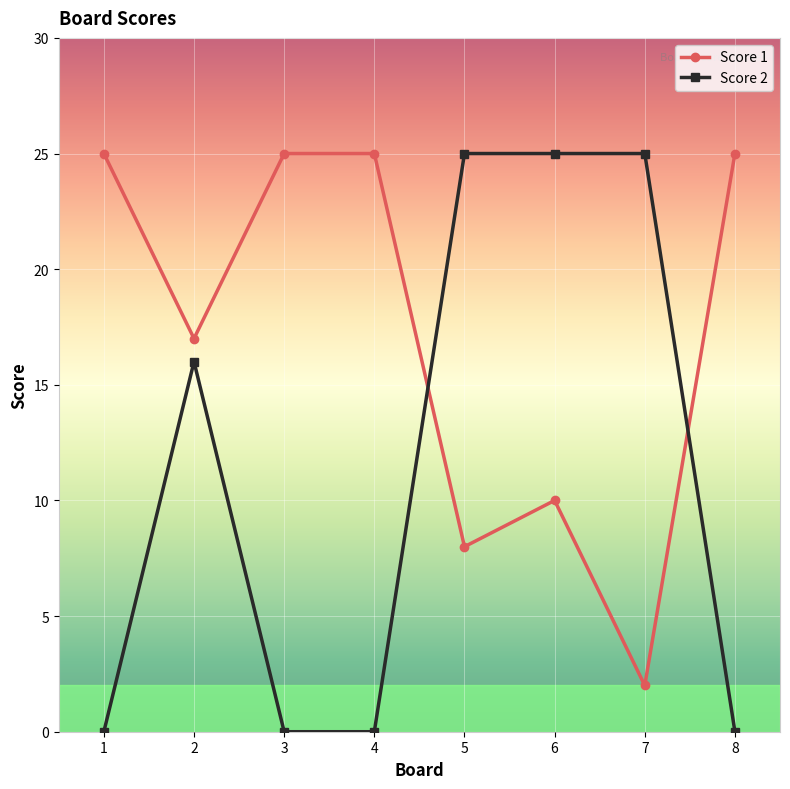

True or false: Score 1 has a value of 38 at 8.

False